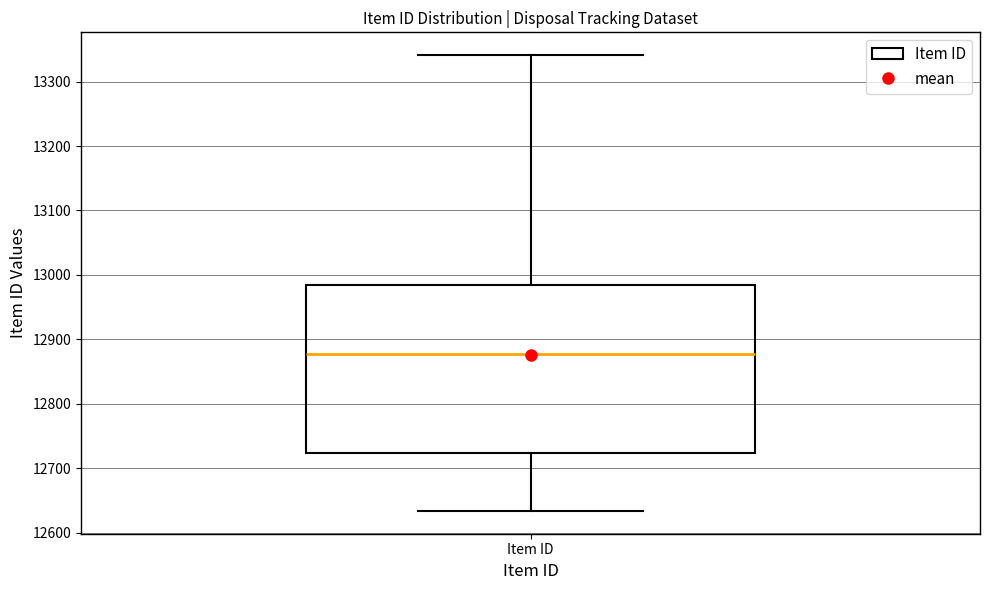

Transcribe this box plot: give where the median line is, the range the box spans, and where the two whiskers end, as read against the y-axis. The values are not printed on the chart, so give them approximately, as read against the axis.

median 12880, box 12720 to 12990, whiskers 12630 to 13340